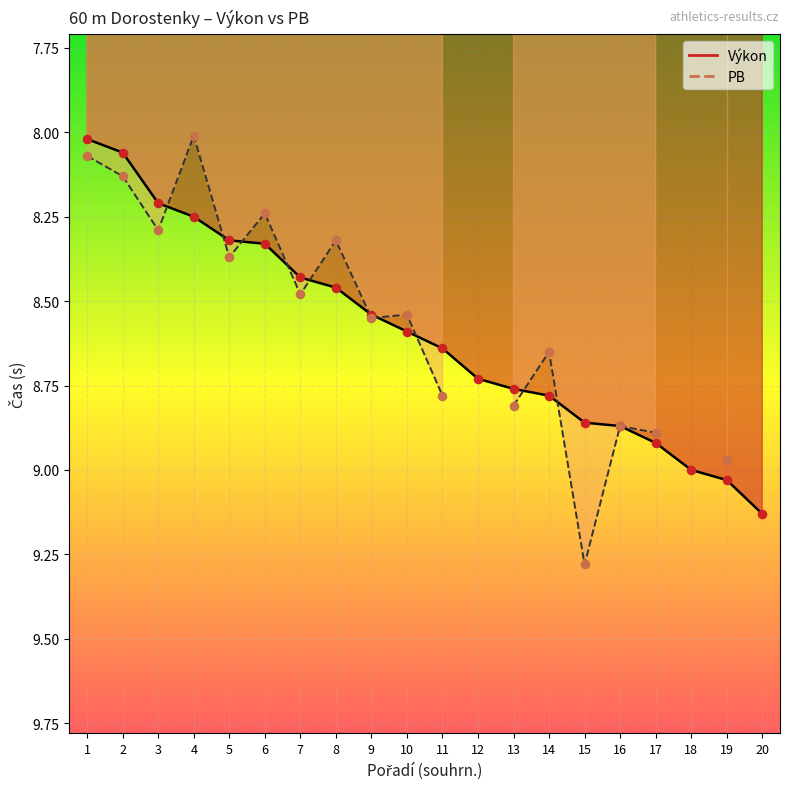

Approximately how many times larger is the value at 8 compared to 1?

1.1